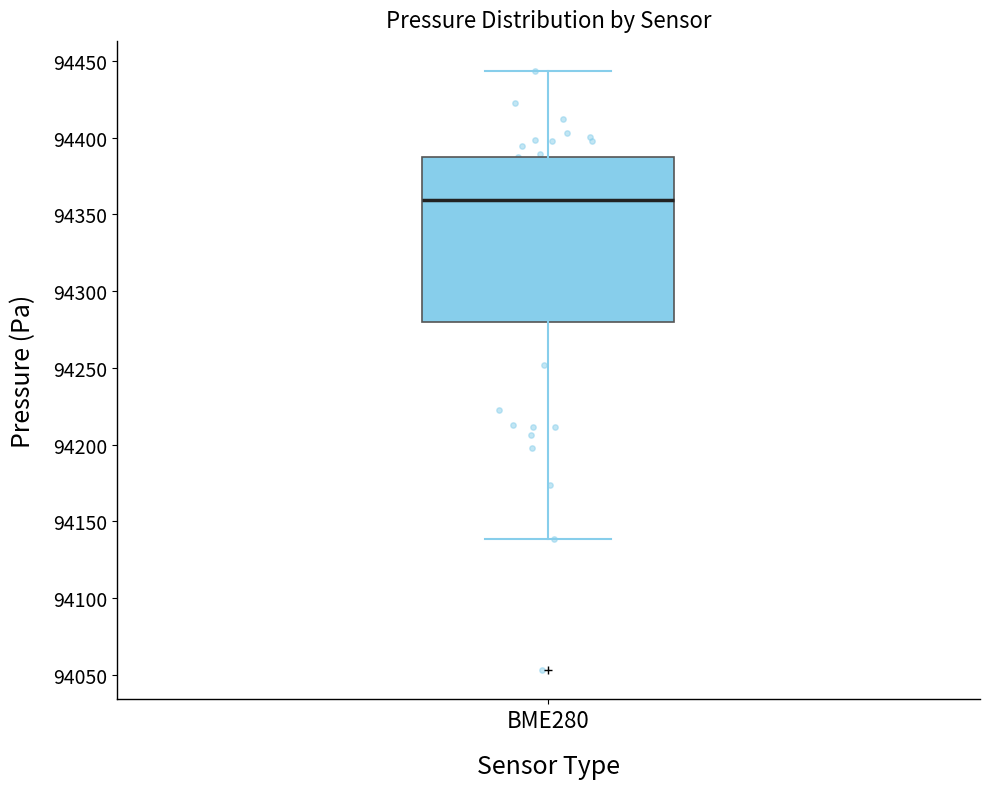

Transcribe this box plot: give where the median line is, the range the box spans, and where the two whiskers end, as read against the y-axis. The values are not printed on the chart, so give them approximately, as read against the axis.

median 94360, box 94280 to 94390, whiskers 94140 to 94445